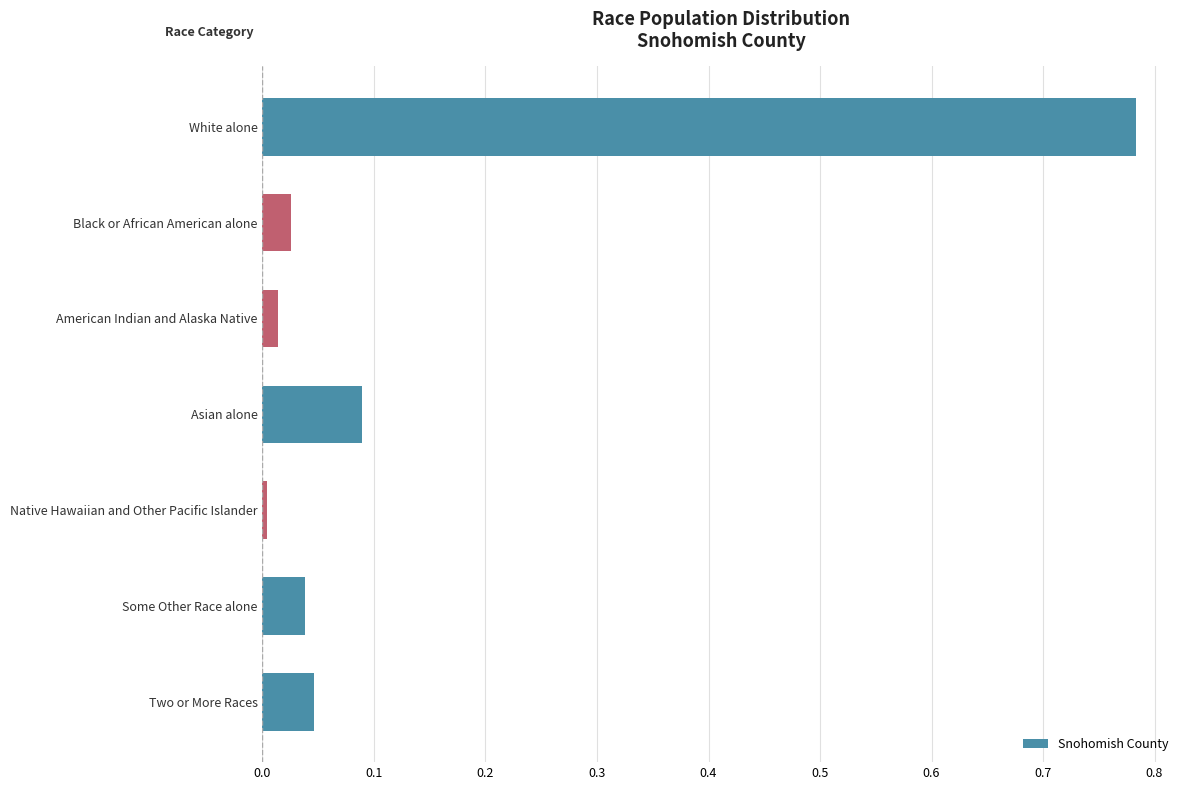

Which label corresponds to the smallest value in the chart?

Native Hawaiian and Other Pacific Islander